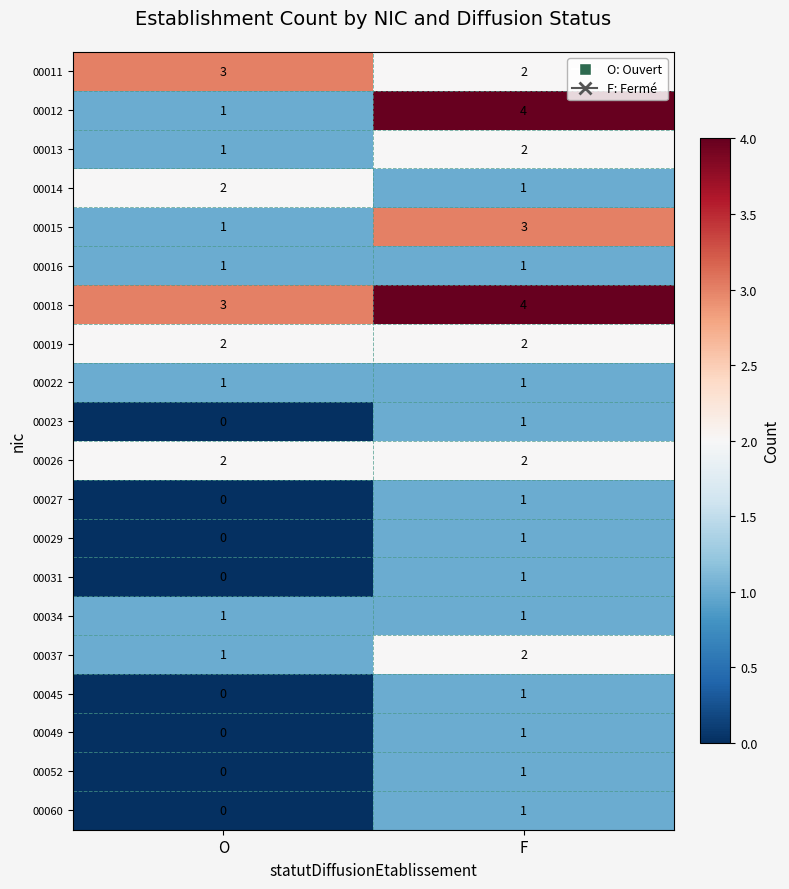

At which category is the sum across all series the highest?

F